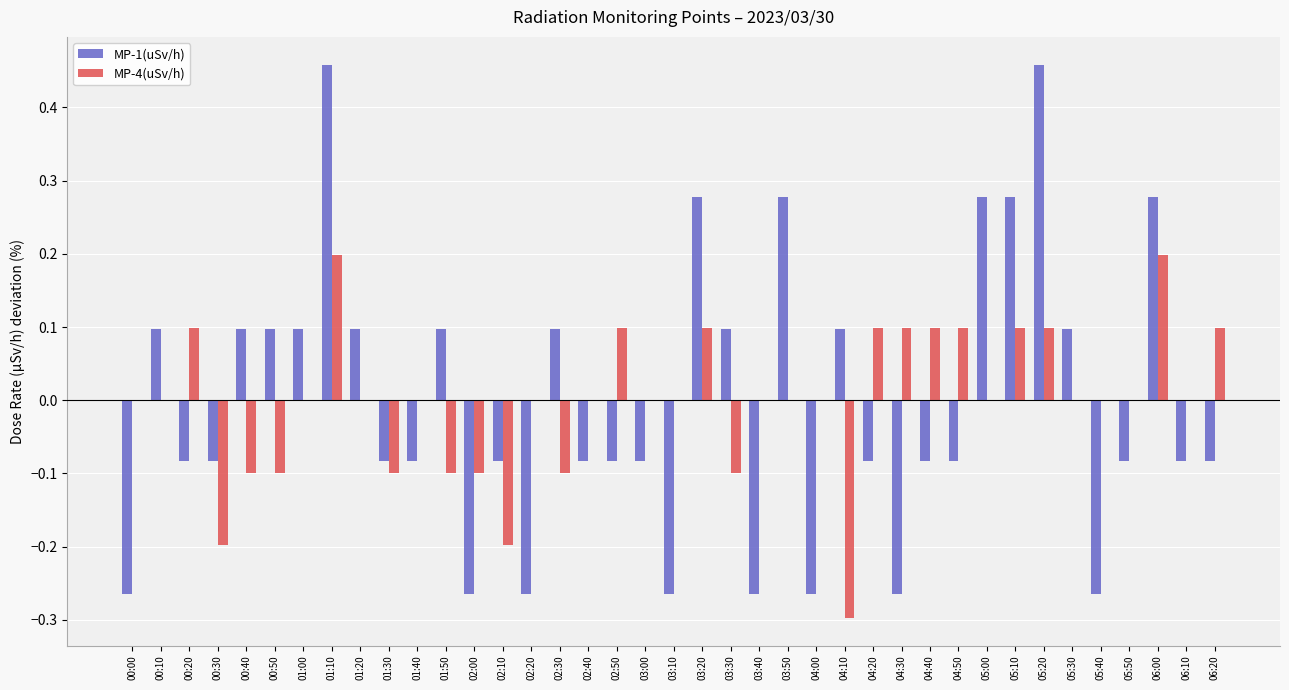

Between 00:30 and 01:20, which series saw the biggest shift?

MP-4(uSv/h)